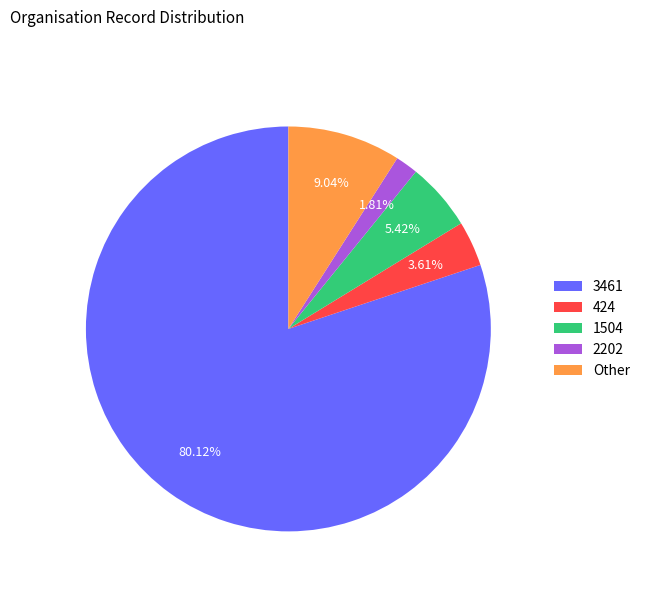

Is there any slice that represents more than half of the pie?

Yes